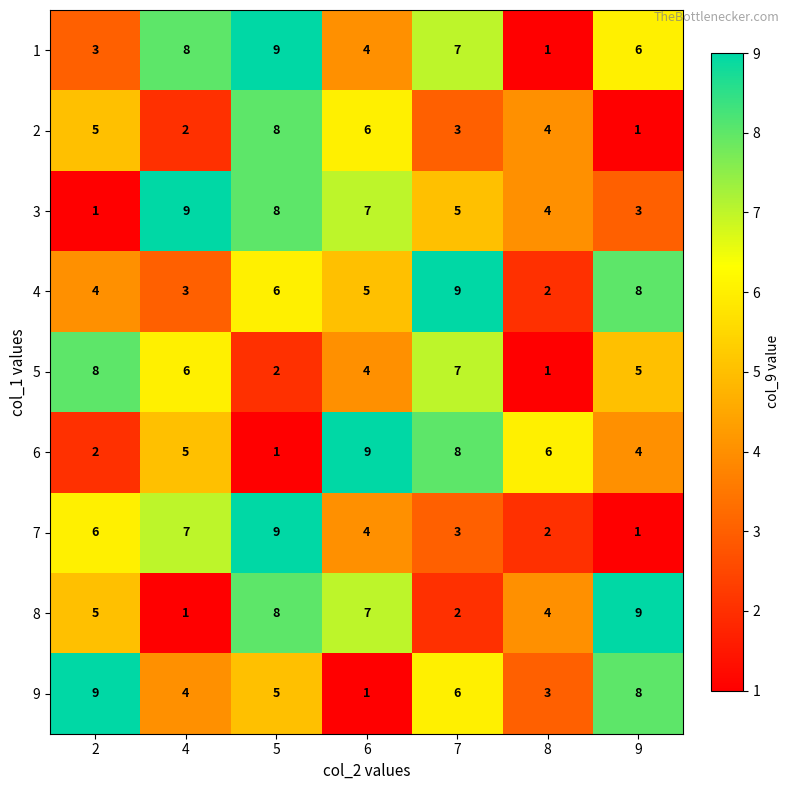

Which series has the largest total across all categories?

1